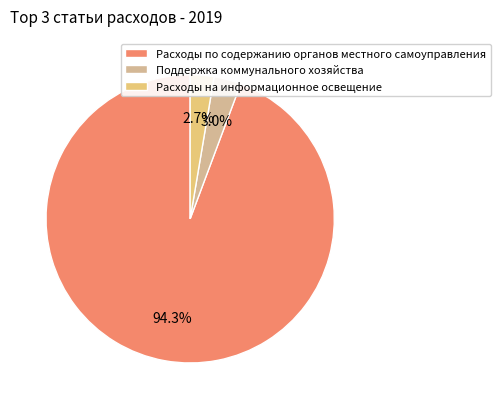

What is the largest slice in the pie chart?

Расходы по содержанию органов местного самоуправления